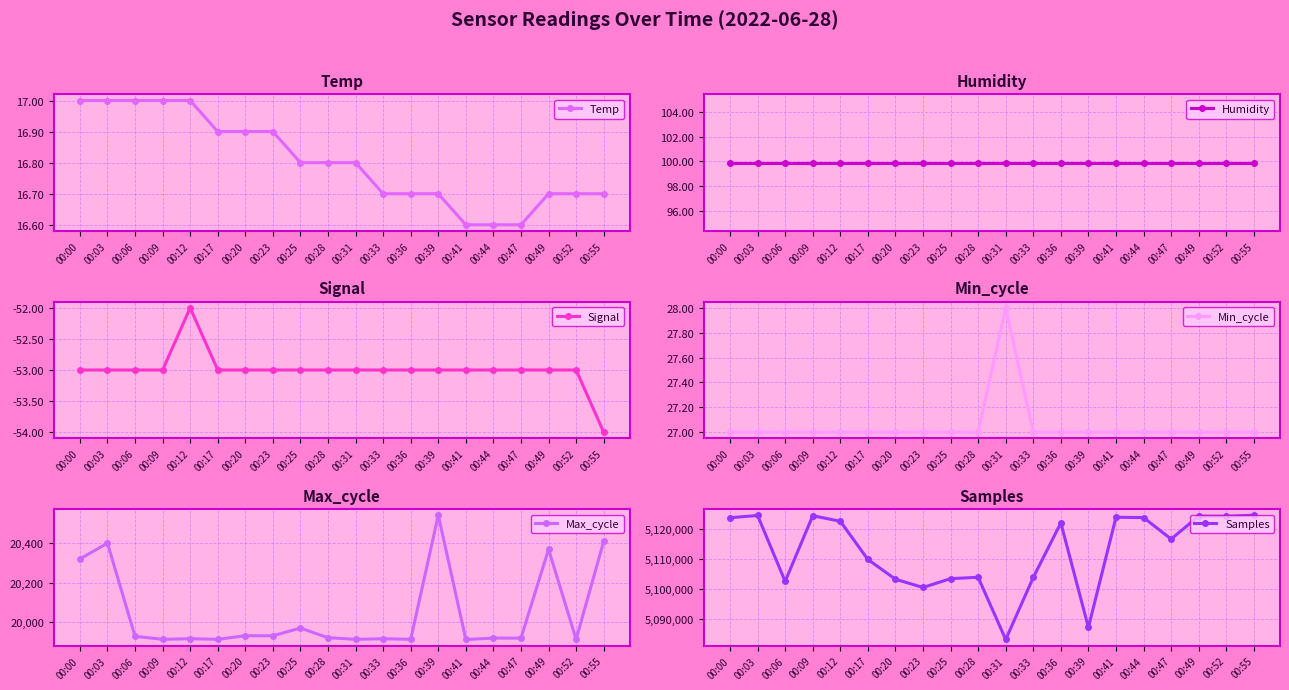

What is the minimum value for Signal?

-54